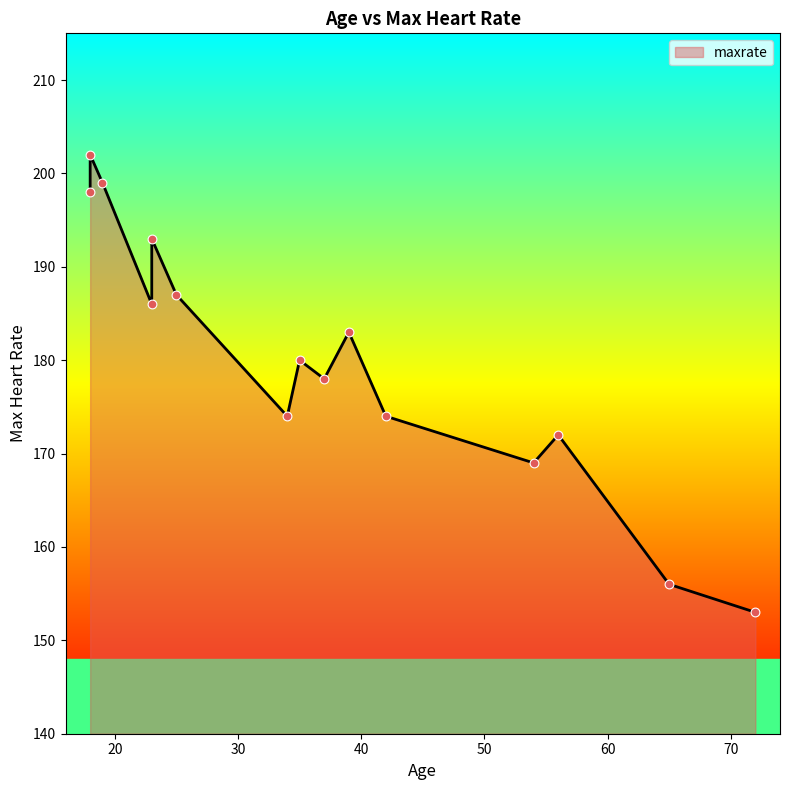

Approximately how many times larger is the value at 54 compared to 34?

1.0